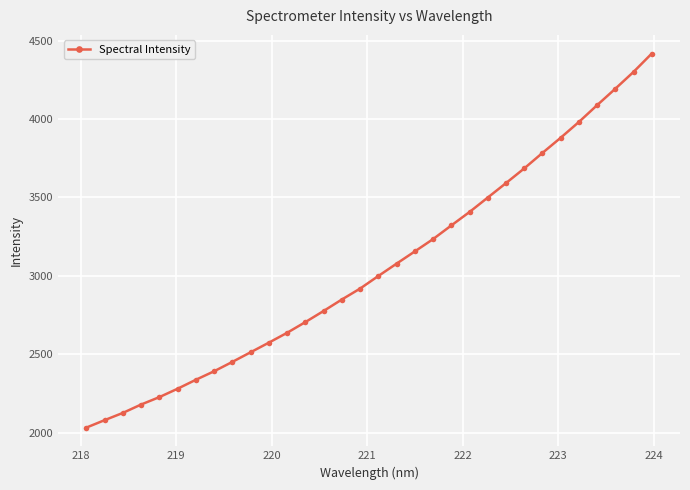

What is the difference between the second highest and minimum values?

2267.0